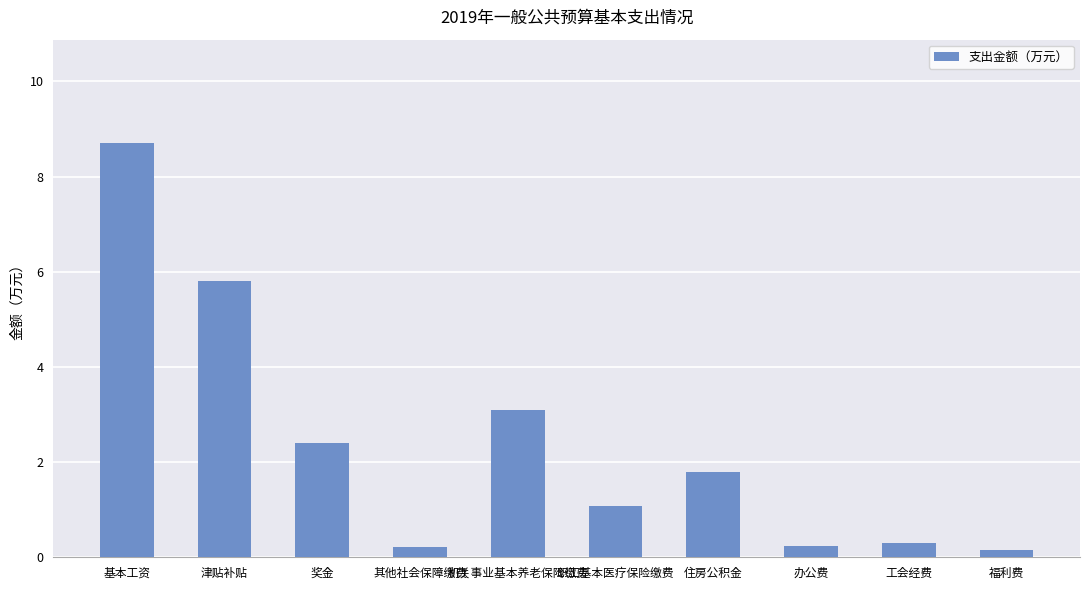

What is the maximum value shown in the chart?

8.7